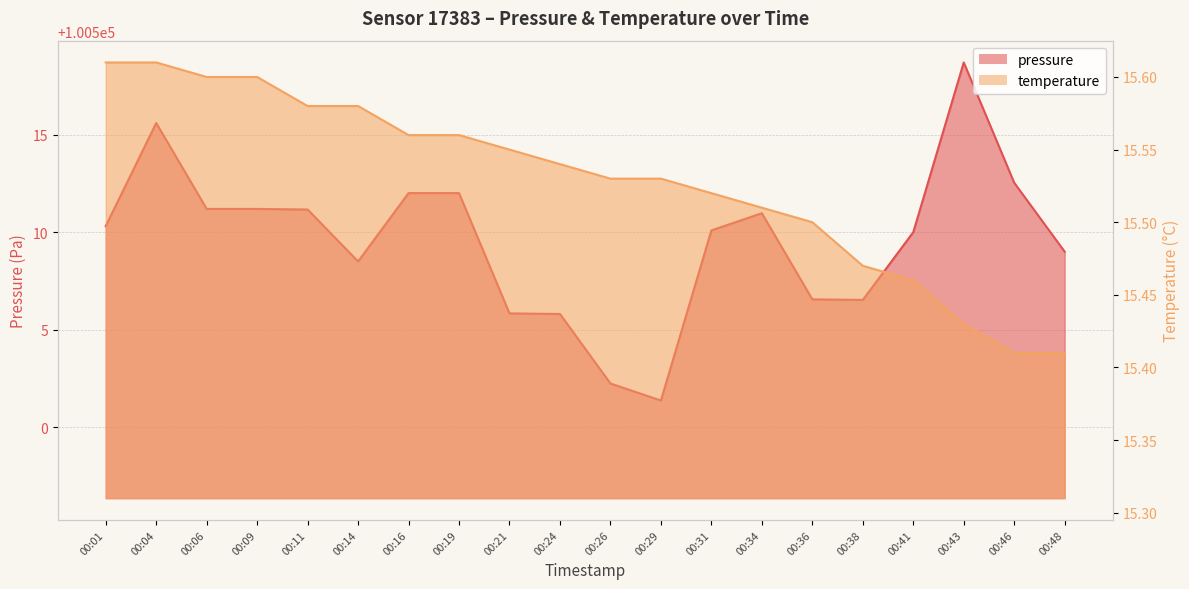

What are all the series names shown in the legend?

pressure, temperature